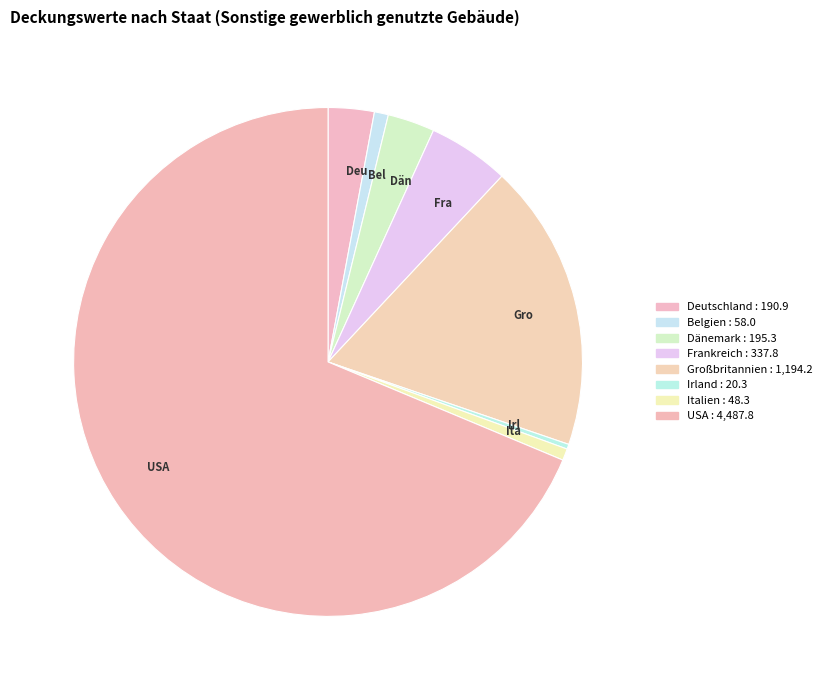

Is there any slice that represents more than half of the pie?

Yes